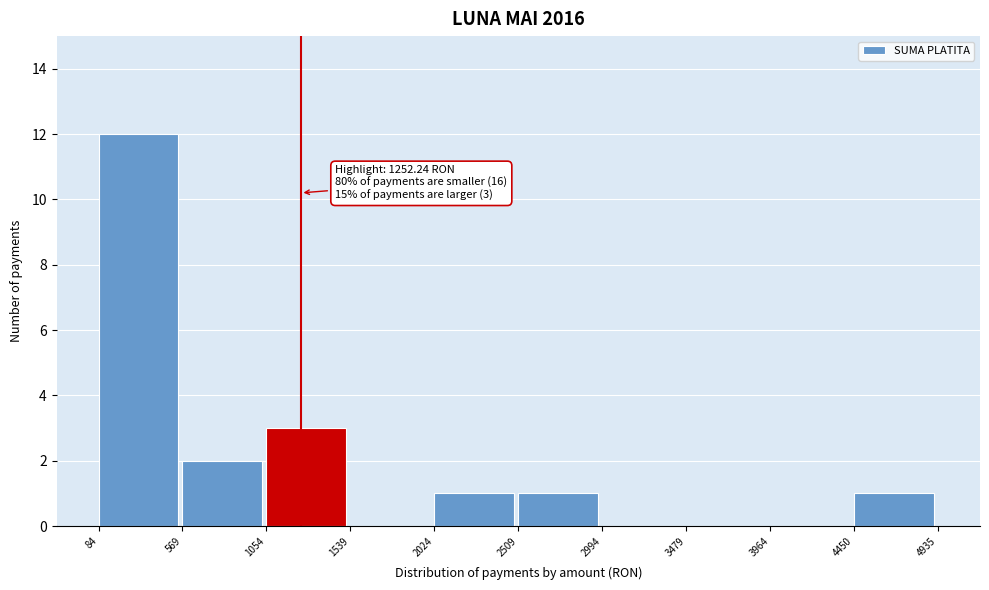

Which range on the x-axis has the tallest bar?

84 to 569